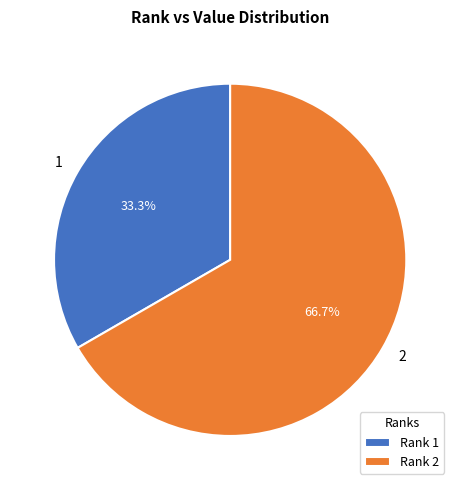

Does any single category account for the majority?

Yes